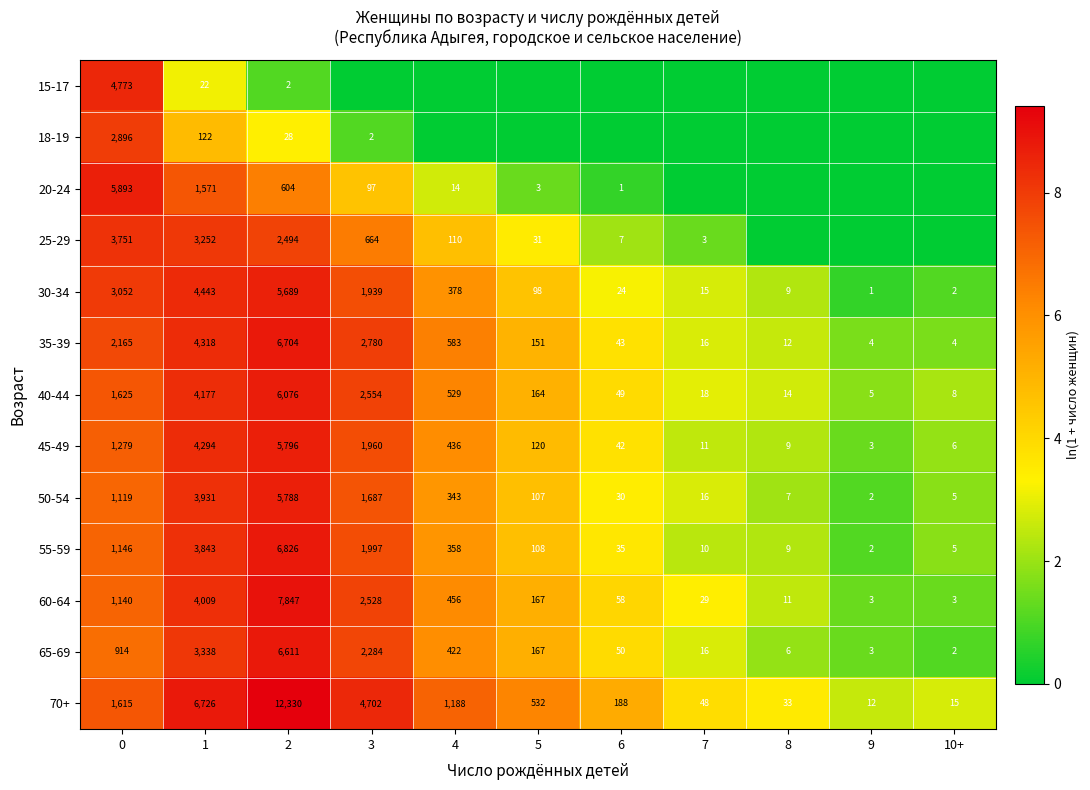

Rank the series at 0 from highest to lowest value.

20-24, 15-17, 25-29, 30-34, 18-19, 35-39, 40-44, 70+, 45-49, 55-59, 60-64, 50-54, 65-69